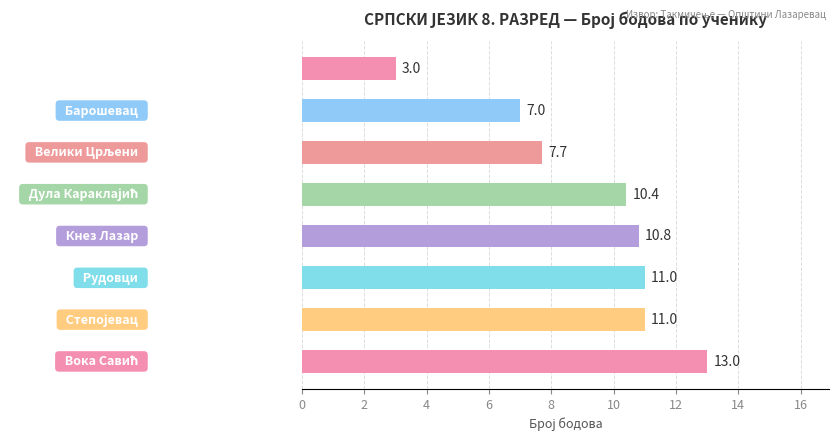

What is the average value?

9.2